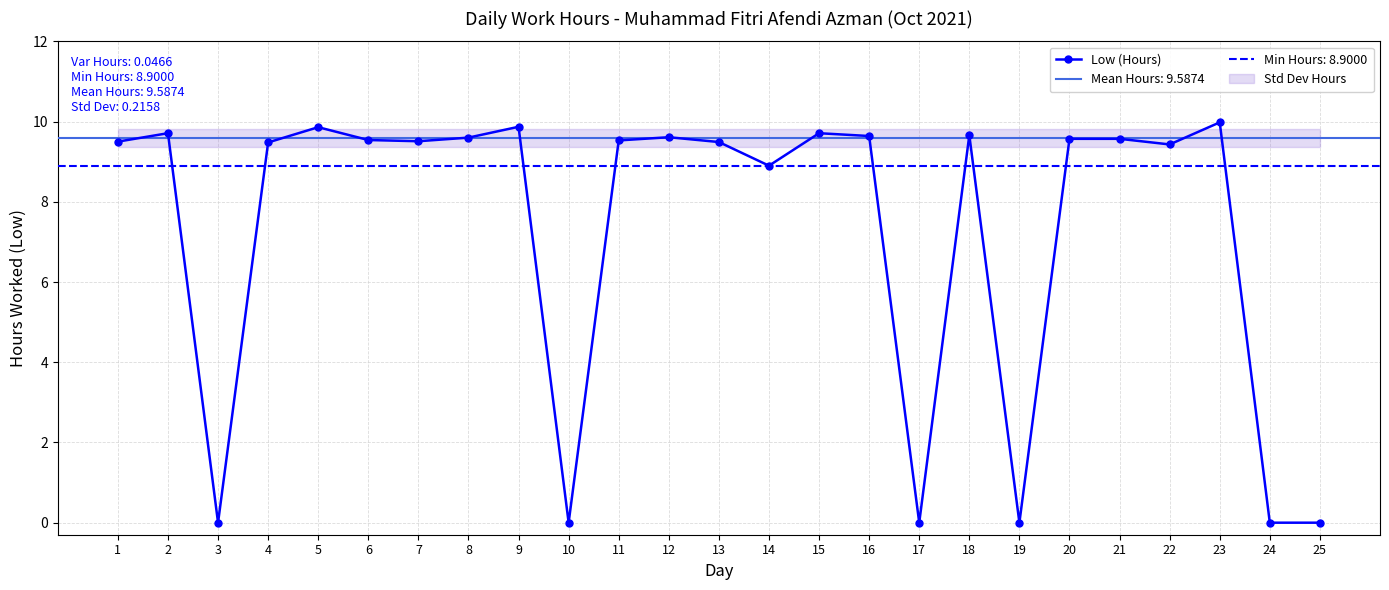

At which label is the value closest to 4?

3